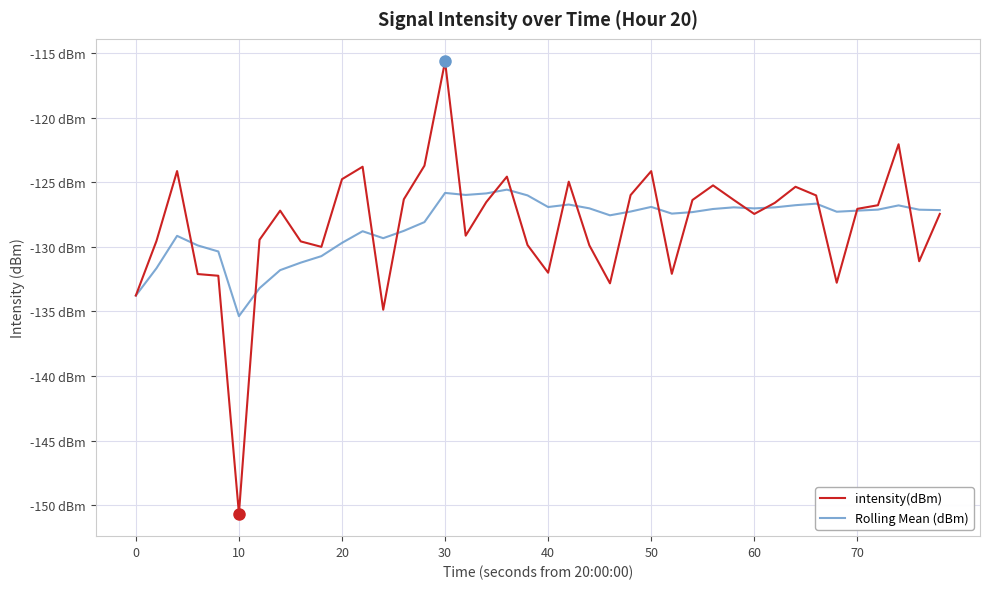

True or false: intensity(dBm) has more than 2 interior local peaks.

True